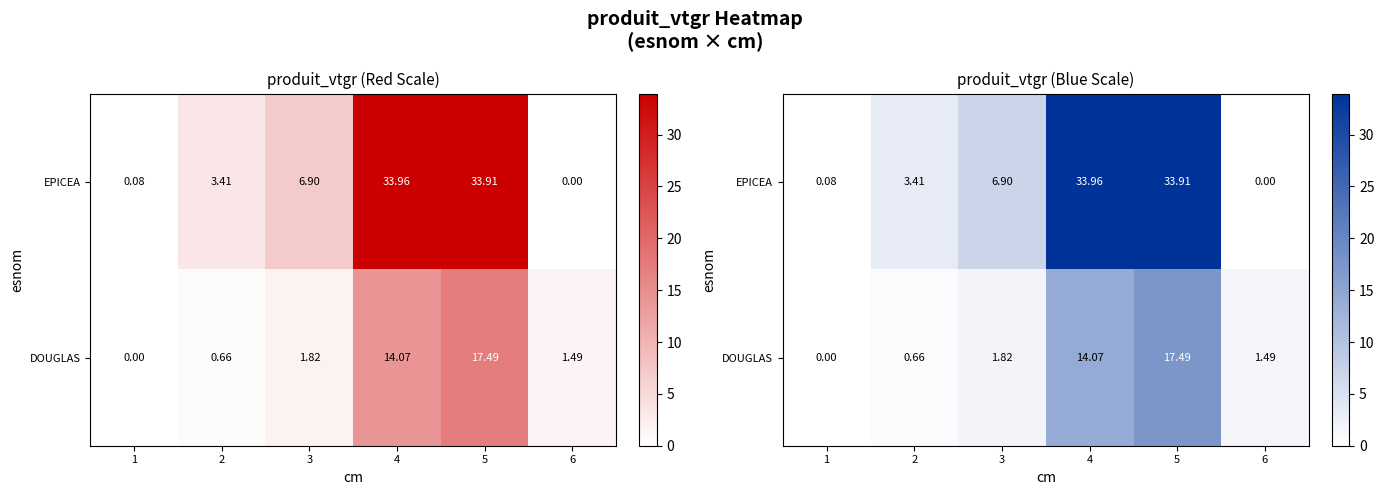

The DOUGLAS series shows 1.5 at 6. True or false?

True